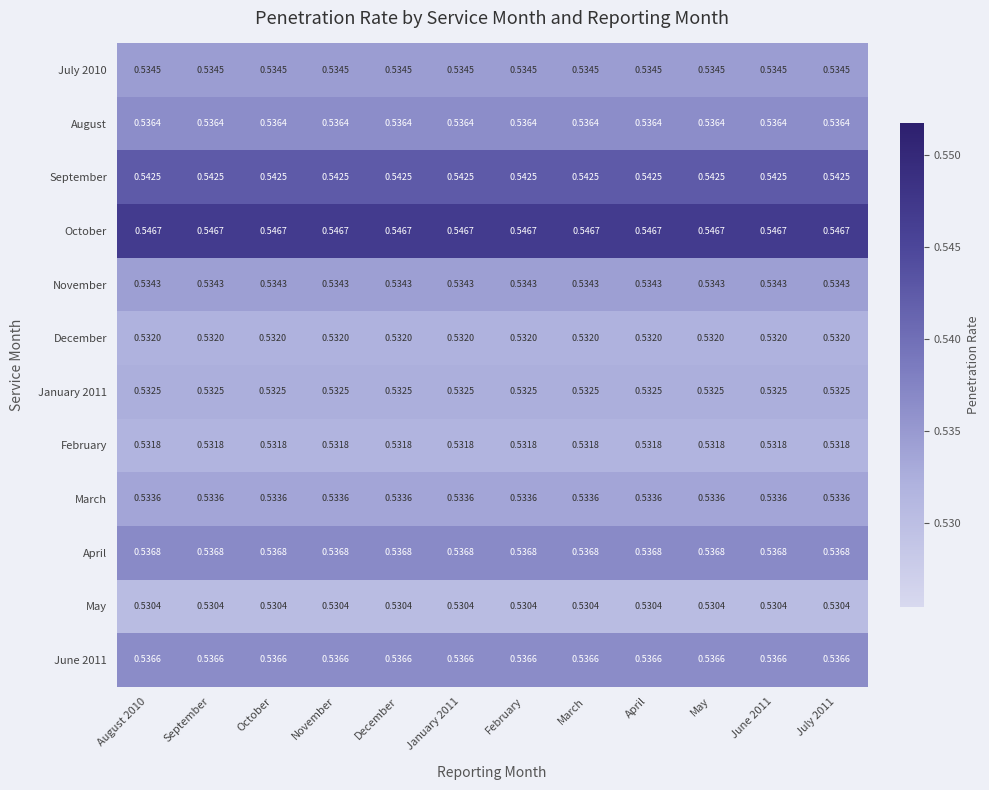

Which series has the largest total across all categories?

October